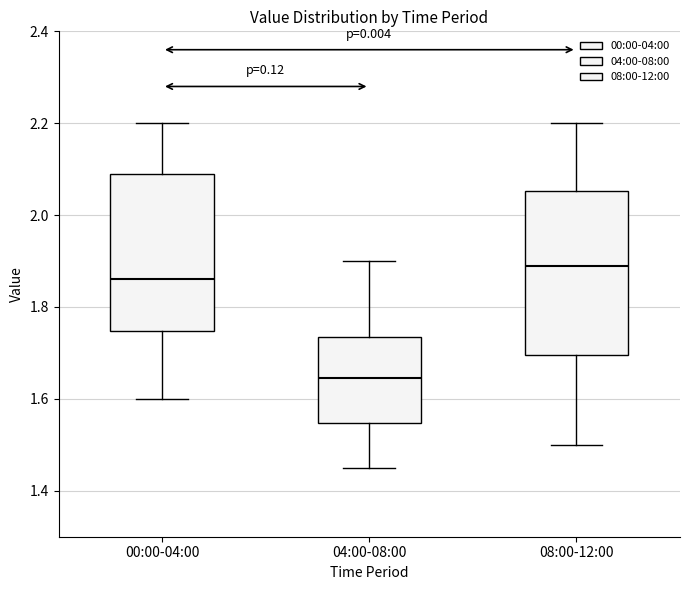

Where is the upper edge of the box for 08:00-12:00 on the y-axis? The values are not printed on the chart, so give them approximately, as read against the axis.

2.06